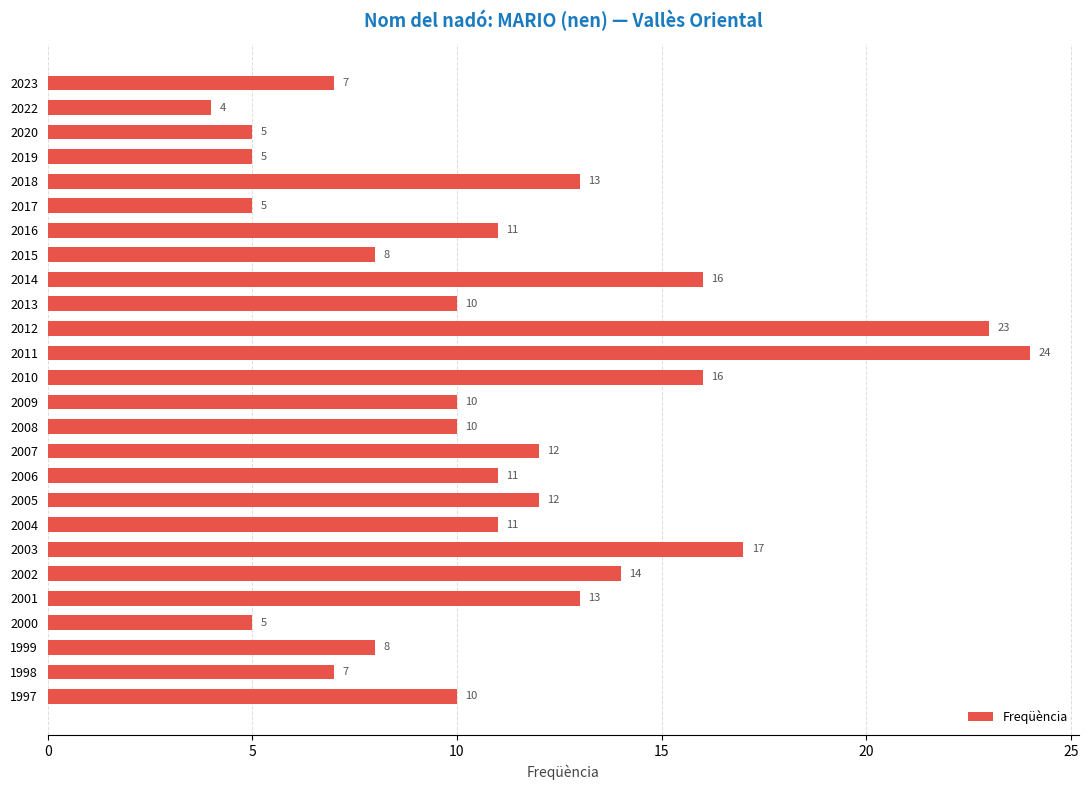

True or false: the data shows 5 at 2019.

True